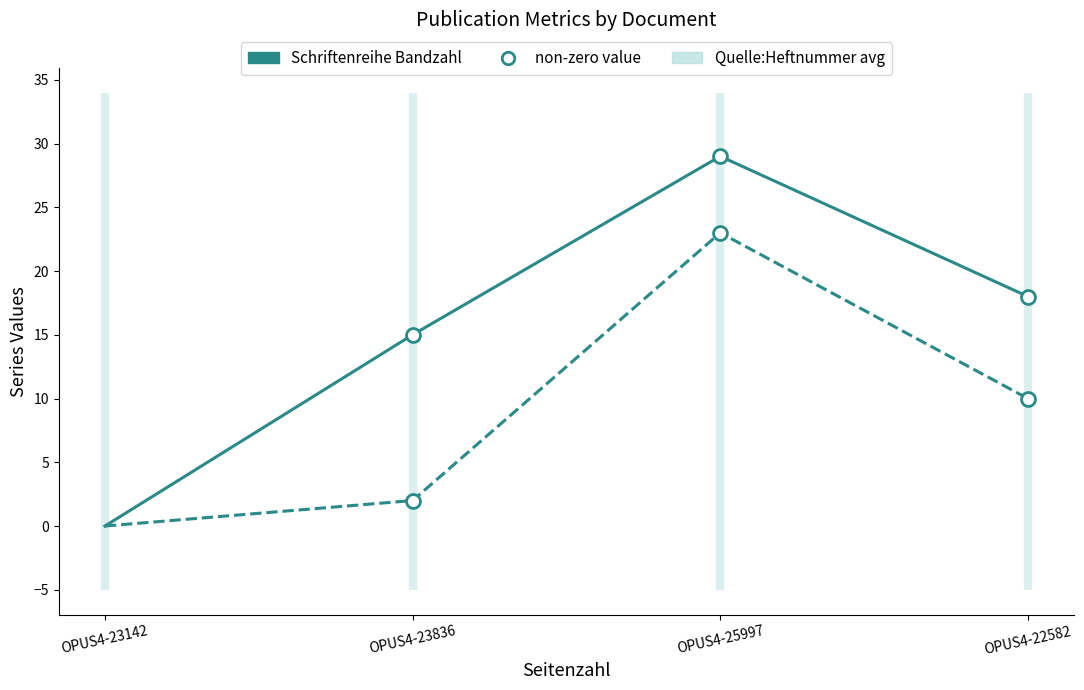

At which label is Quelle:Heftnummer closest to 11?

OPUS4-22582